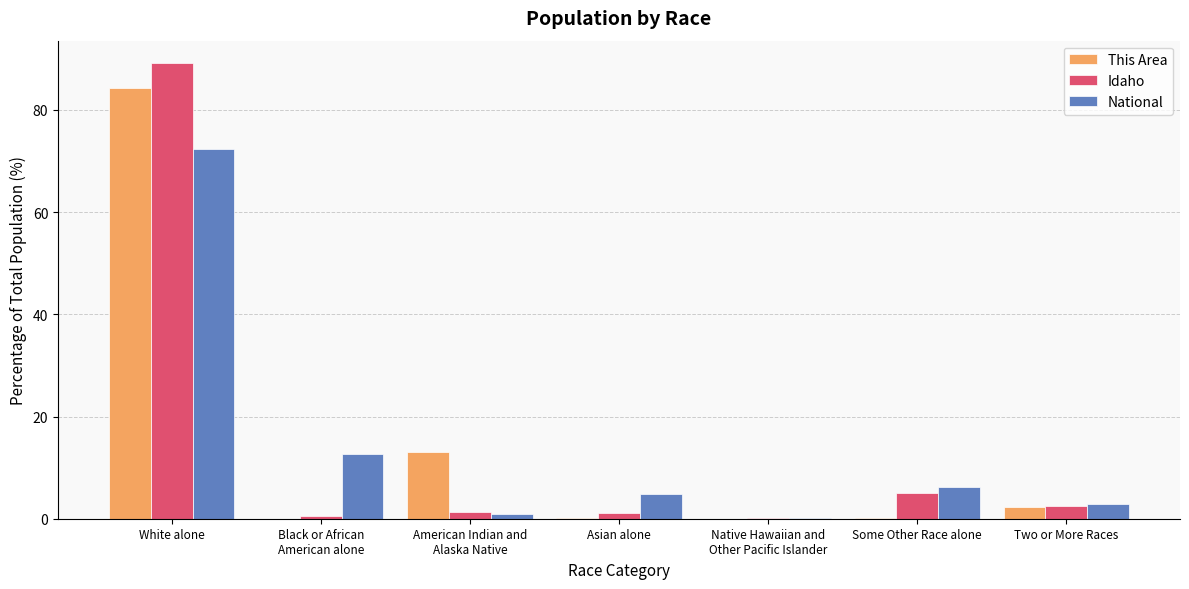

Count the number of categories in the chart.

7